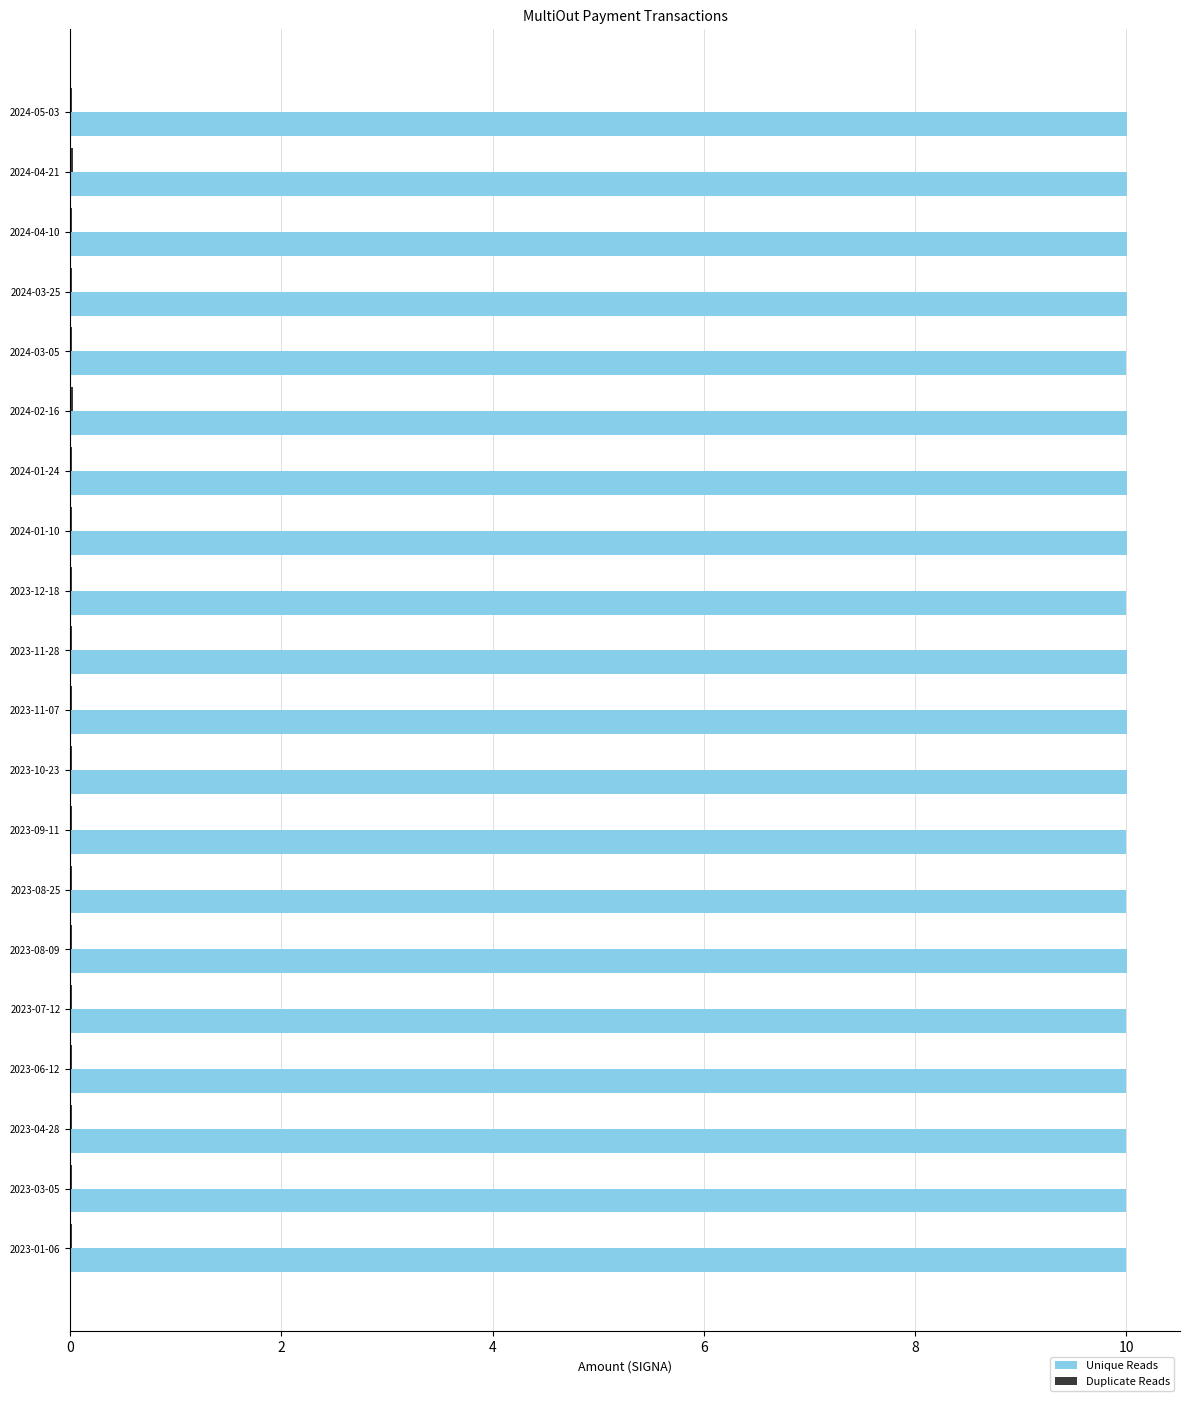

Which series has the largest total across all categories?

Unique Reads